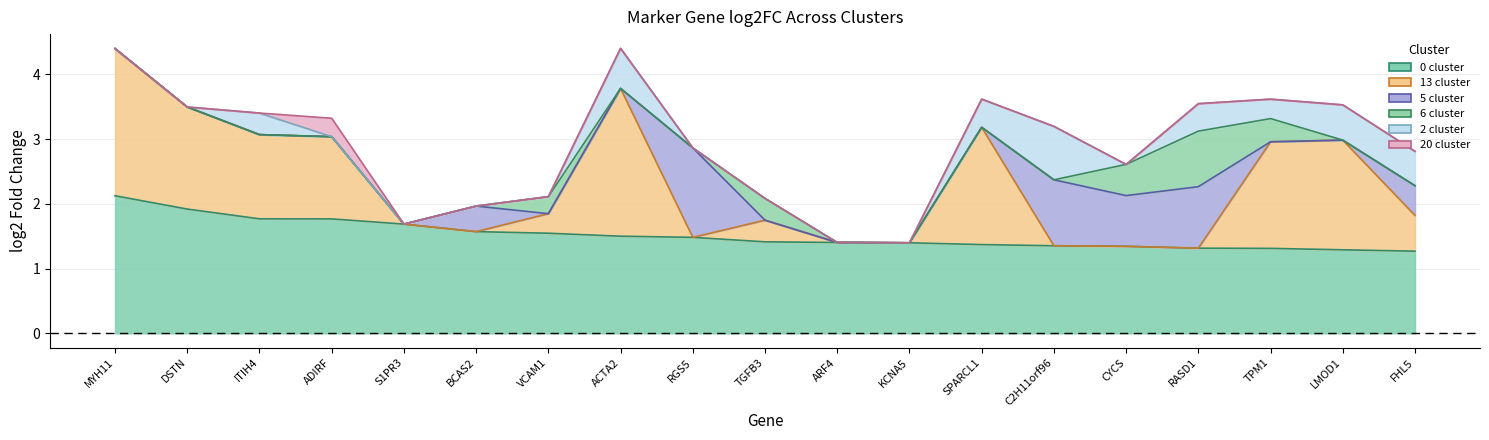

Reading left to right, what are all the values shown in this chart?

0 cluster: MYH11=2.1	DSTN=1.9	ITIH4=1.8	ADIRF=1.8	S1PR3=1.7	BCAS2=1.6	VCAM1=1.5	ACTA2=1.5	RGS5=1.5	TGFB3=1.4	ARF4=1.4	KCNA5=1.4	SPARCL1=1.4	C2H11orf96=1.4	CYCS=1.3	RASD1=1.3	TPM1=1.3	LMOD1=1.3	FHL5=1.3
13 cluster: MYH11=2.3	DSTN=1.6	ITIH4=1.3	ADIRF=1.3	S1PR3=0.0	BCAS2=0.0	VCAM1=0.3	ACTA2=2.3	RGS5=0.0	TGFB3=0.3	ARF4=0.0	KCNA5=0.0	SPARCL1=1.8	C2H11orf96=0.0	CYCS=0.0	RASD1=0.0	TPM1=1.6	LMOD1=1.7	FHL5=0.6
5 cluster: MYH11=0.0	DSTN=0.0	ITIH4=0.0	ADIRF=0.0	S1PR3=0.0	BCAS2=0.4	VCAM1=0.0	ACTA2=0.0	RGS5=1.4	TGFB3=0.0	ARF4=0.0	KCNA5=0.0	SPARCL1=0.0	C2H11orf96=1.0	CYCS=0.8	RASD1=0.9	TPM1=0.0	LMOD1=0.0	FHL5=0.5
6 cluster: MYH11=0.0	DSTN=0.0	ITIH4=0.0	ADIRF=0.0	S1PR3=0.0	BCAS2=0.0	VCAM1=0.3	ACTA2=0.0	RGS5=0.0	TGFB3=0.3	ARF4=0.0	KCNA5=0.0	SPARCL1=0.0	C2H11orf96=0.0	CYCS=0.5	RASD1=0.9	TPM1=0.4	LMOD1=0.0	FHL5=0.0
2 cluster: MYH11=0.0	DSTN=0.0	ITIH4=0.3	ADIRF=0.0	S1PR3=0.0	BCAS2=0.0	VCAM1=0.0	ACTA2=0.6	RGS5=0.0	TGFB3=0.0	ARF4=0.0	KCNA5=0.0	SPARCL1=0.4	C2H11orf96=0.8	CYCS=0.0	RASD1=0.4	TPM1=0.3	LMOD1=0.5	FHL5=0.5
20 cluster: MYH11=0.0	DSTN=0.0	ITIH4=0.0	ADIRF=0.3	S1PR3=0.0	BCAS2=0.0	VCAM1=0.0	ACTA2=0.0	RGS5=0.0	TGFB3=0.0	ARF4=0.0	KCNA5=0.0	SPARCL1=0.0	C2H11orf96=0.0	CYCS=0.0	RASD1=0.0	TPM1=0.0	LMOD1=0.0	FHL5=0.0